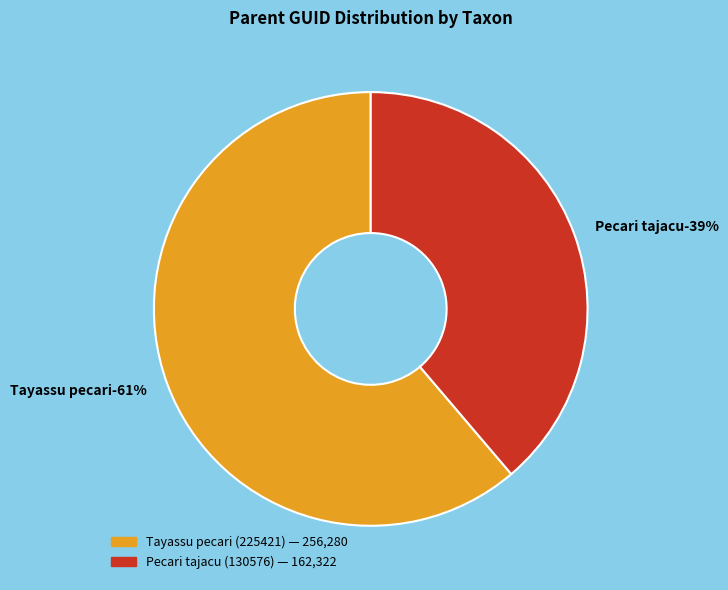

The Tayassu pecari (225421) slice represents 73% of the pie. True or false?

False